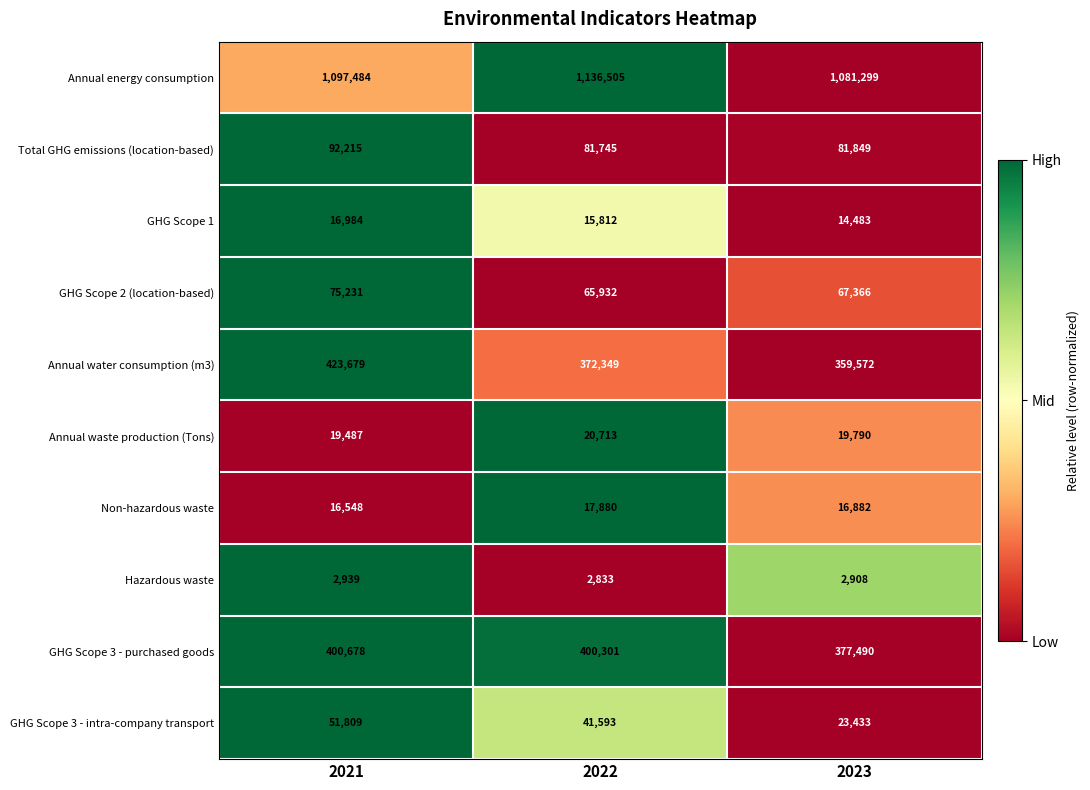

Is it true that GHG Scope 3 - intra-company transport equals 51809 at 2021?

True